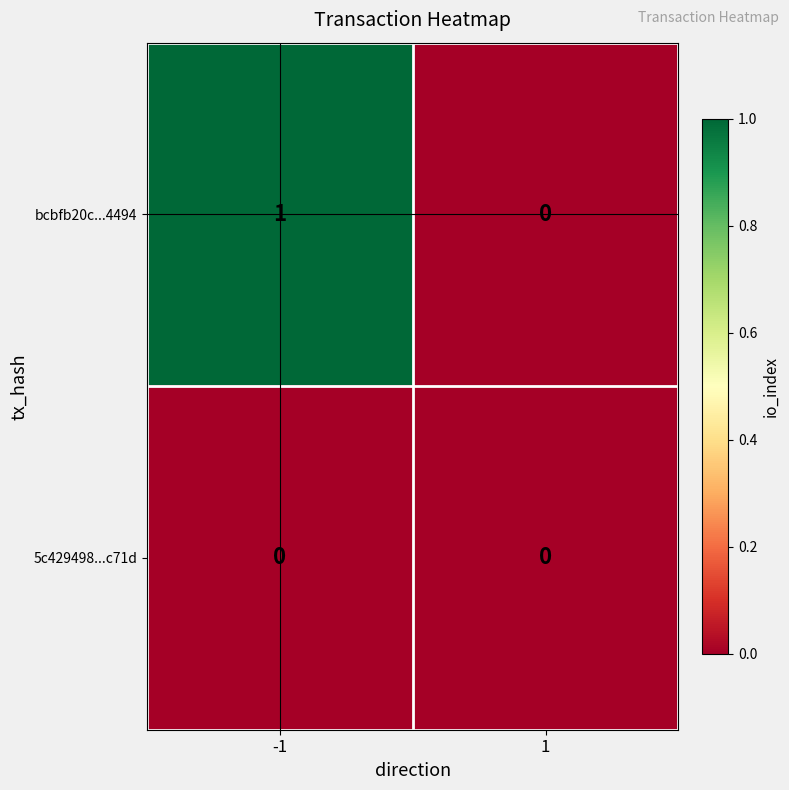

Which series has the widest spread of values?

bcbfb20c...4494